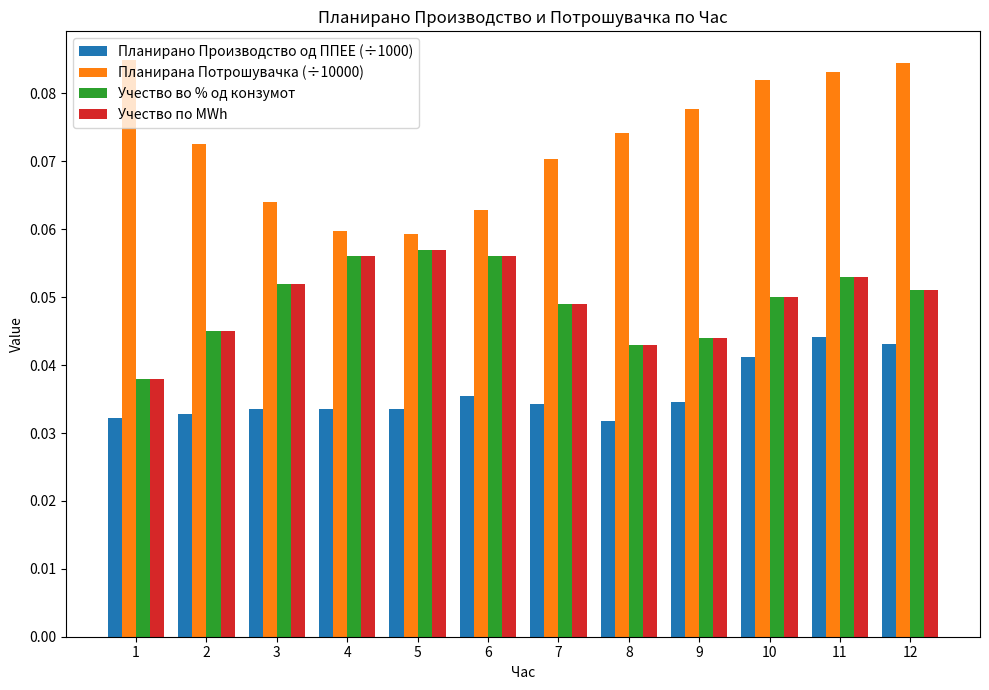

What is the sum of all Планирано Производство од ППЕЕ (÷1000) values?

0.4